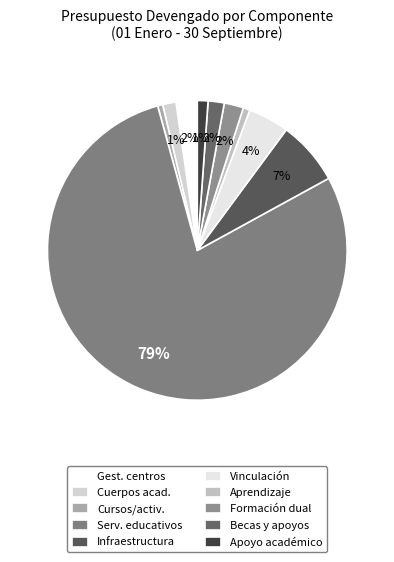

Which slice is the largest?

Serv. educativos